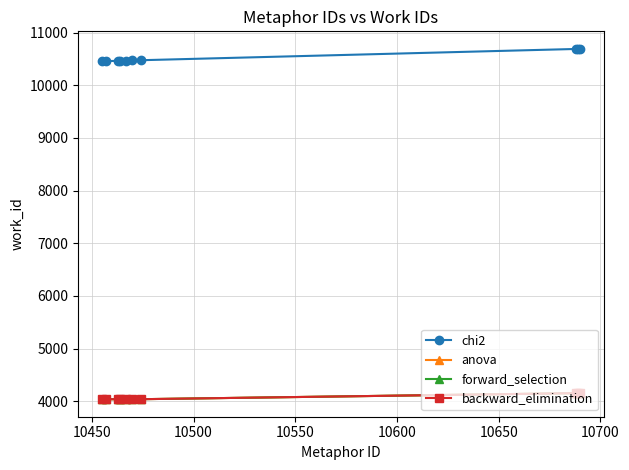

What is the difference between the maximum and minimum values in the anova series?

115